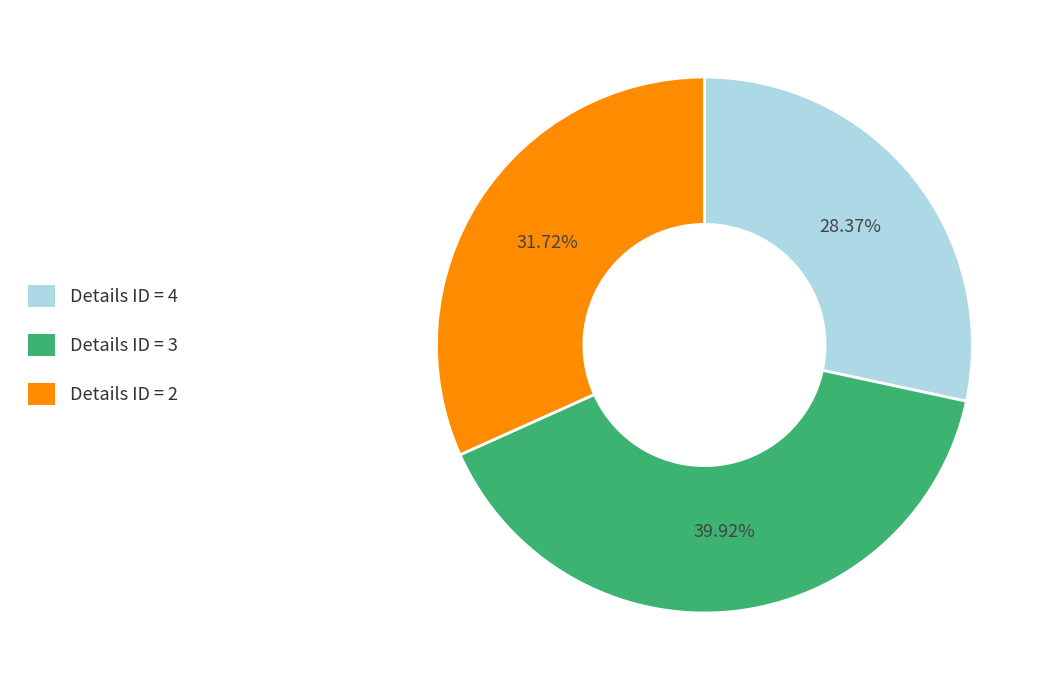

Is there a majority slice in this chart?

No